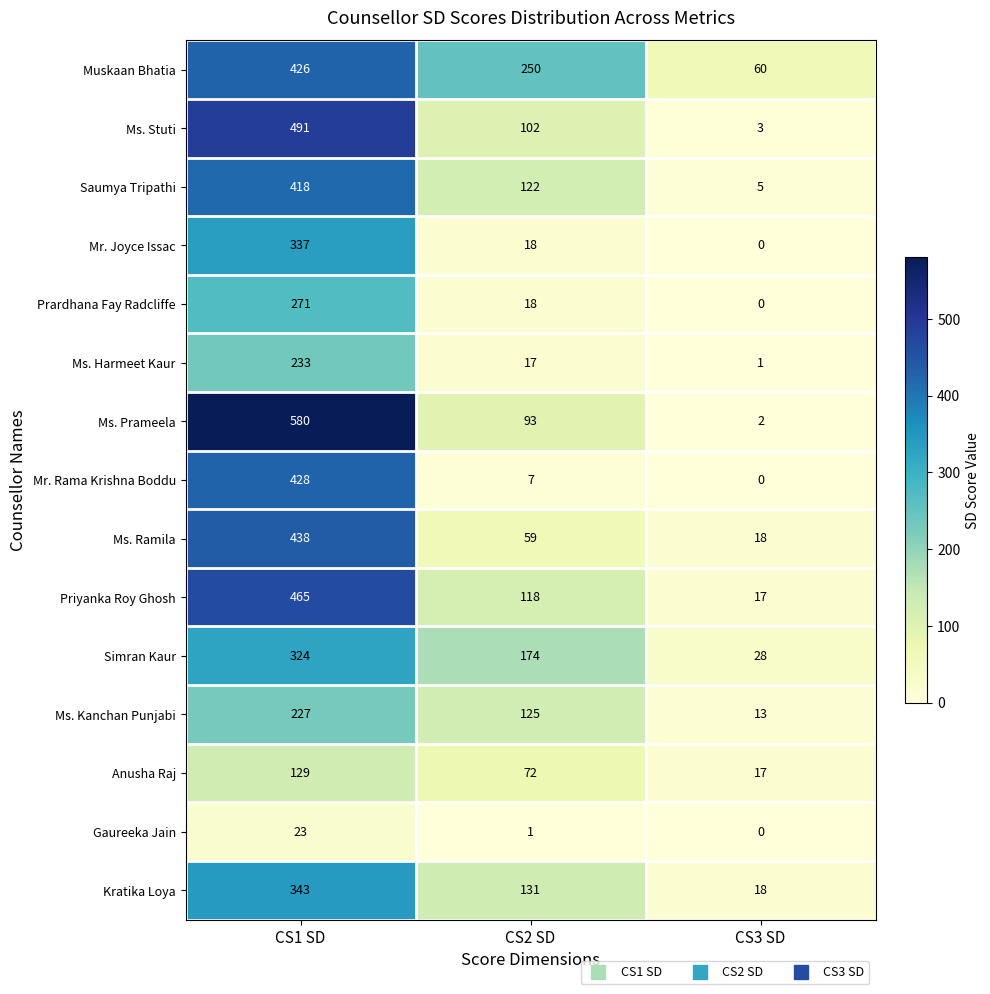

What is the total value across all series at CS2 SD?

1307